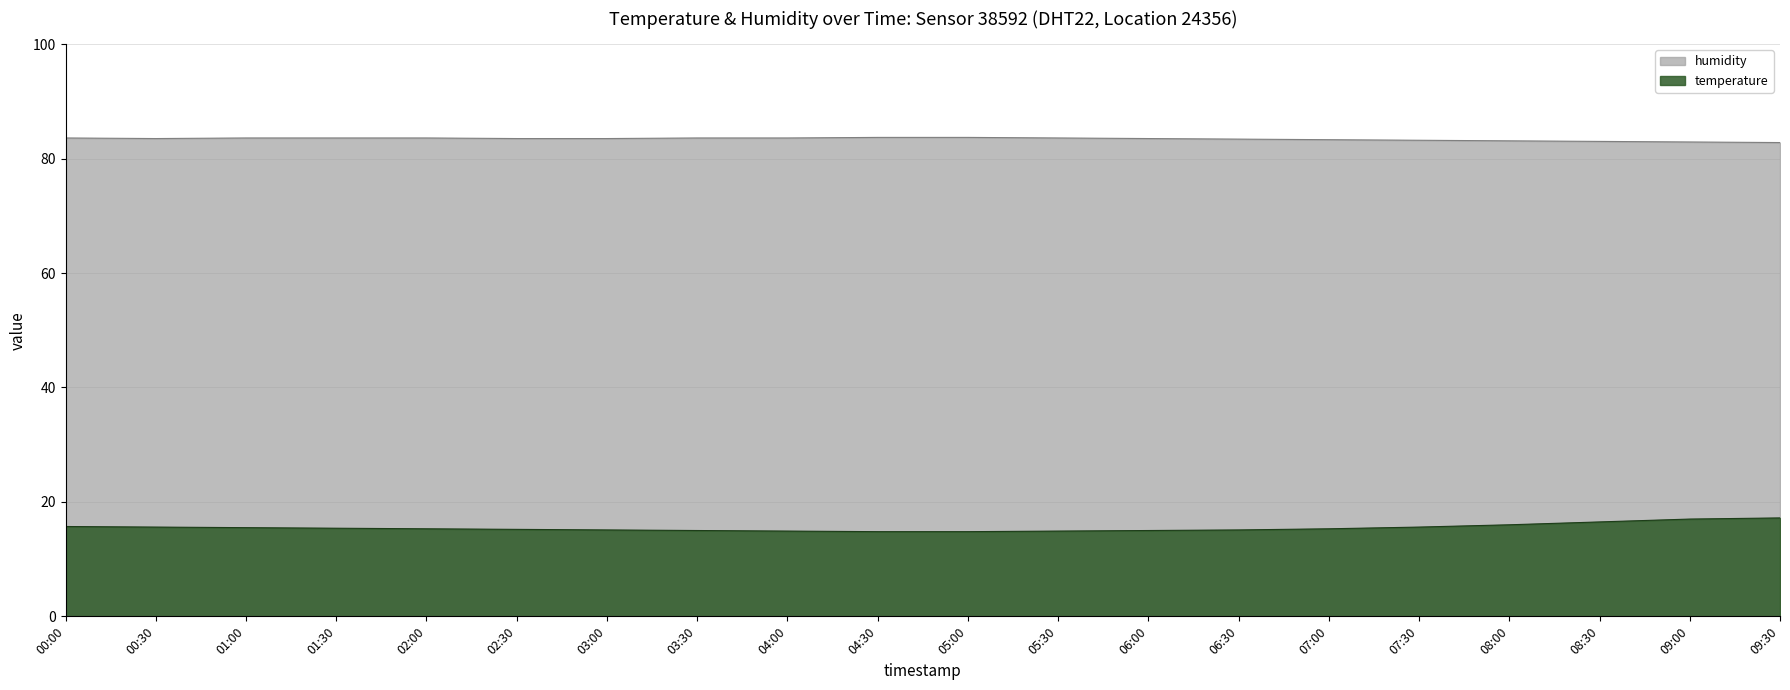

What position from the left is 04:00?

9